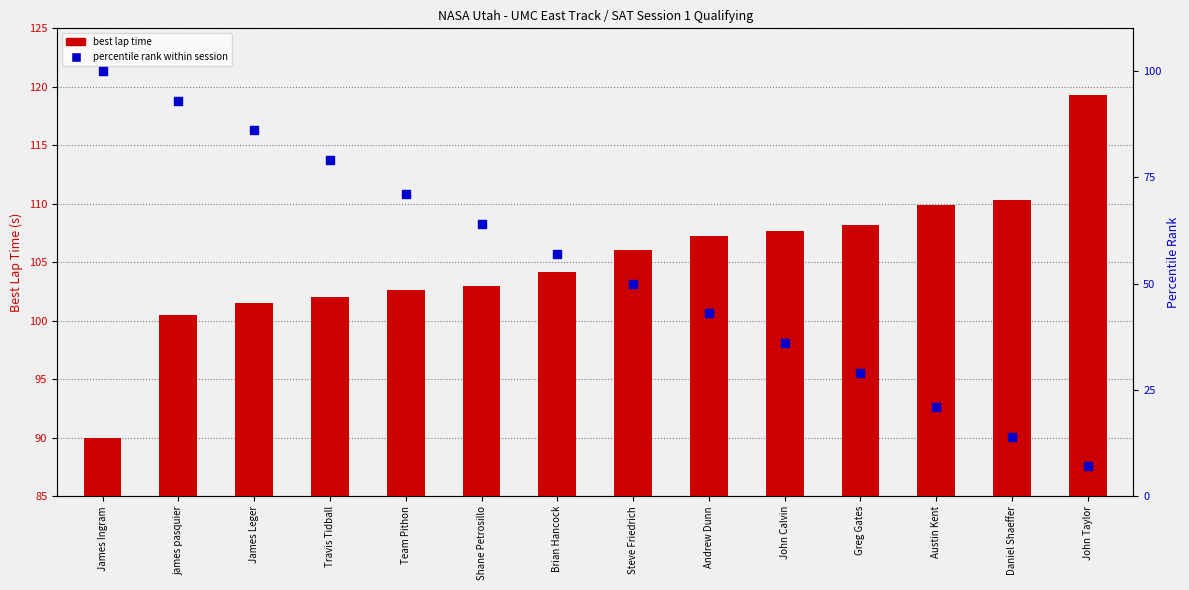

What is the total value across all series at Daniel Shaeffer?

124.3